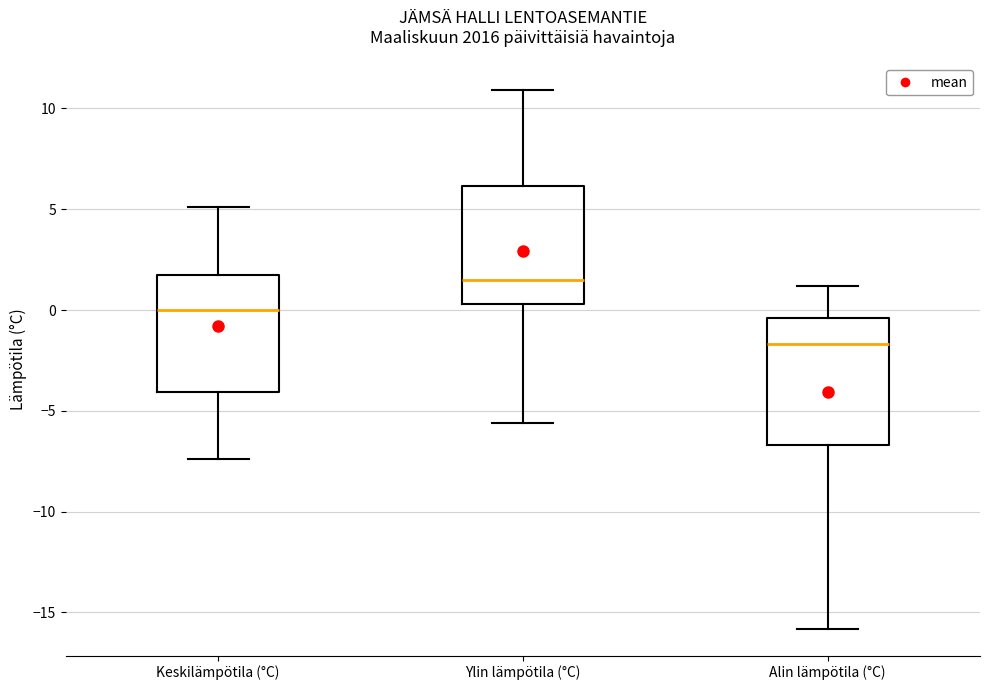

Reading left to right, read every box against the y-axis: the position of its median line, the range the box covers, and the ends of its whiskers. The values are not printed on the chart, so give them approximately, as read against the axis.

Keskilämpötila (°C): median 0.0, box -4.0 to 2.0, whiskers -7.5 to 5.0
Ylin lämpötila (°C): median 1.5, box 0.5 to 6.0, whiskers -5.5 to 11.0
Alin lämpötila (°C): median -1.5, box -6.5 to -0.5, whiskers -16.0 to 1.0